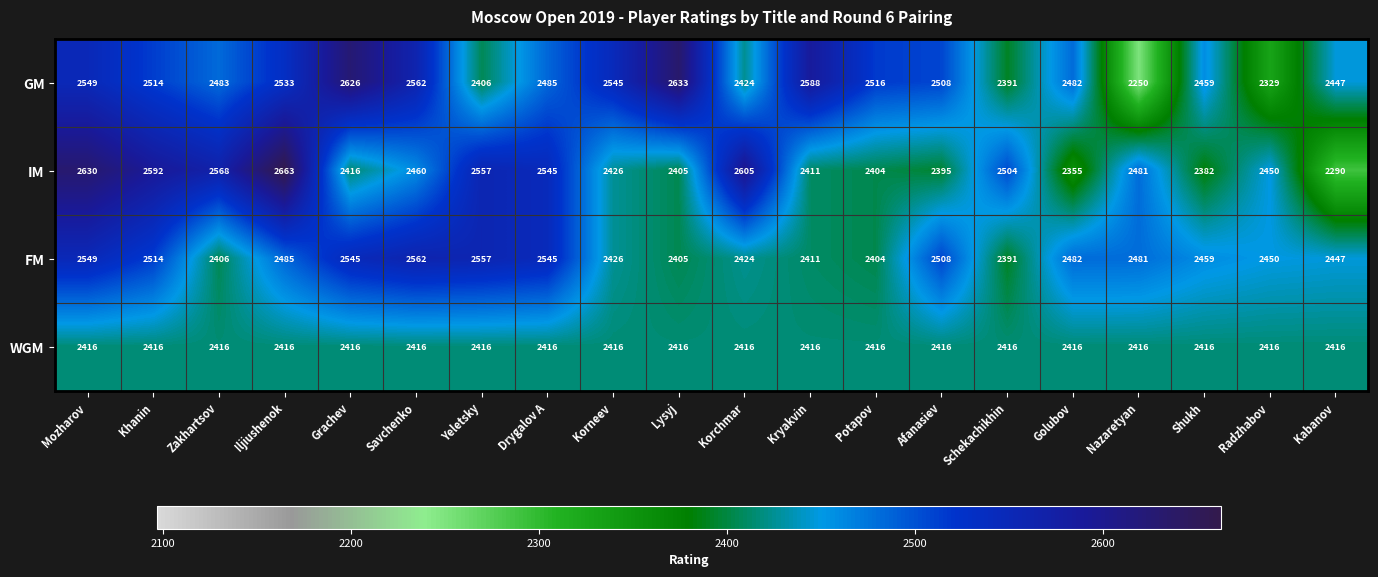

What is the maximum value shown in the chart?

2663